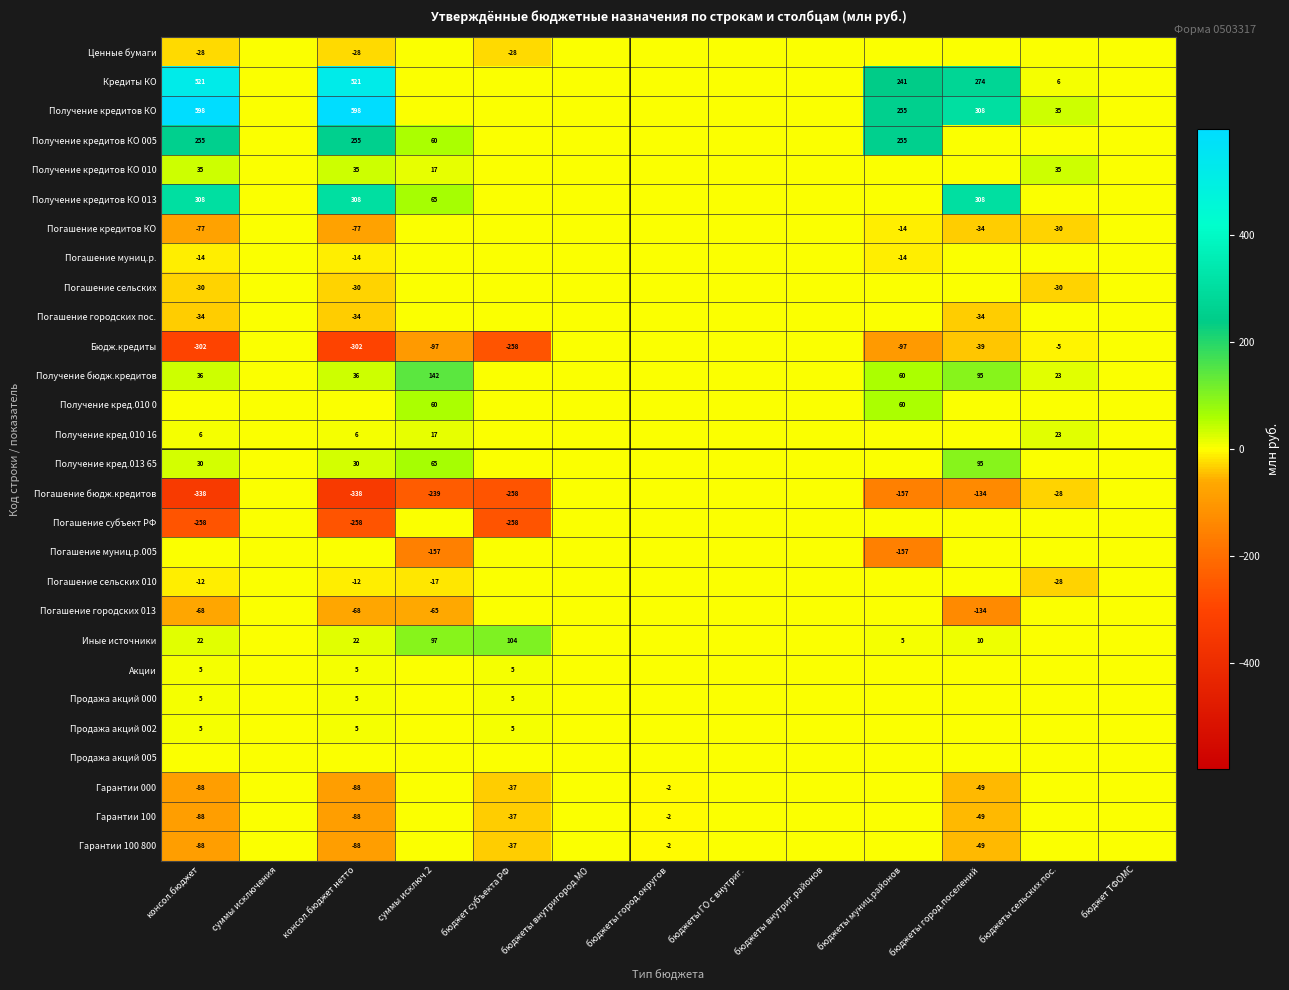

Is it true that Кредиты КО equals 415 at бюджеты город.поселений?

False